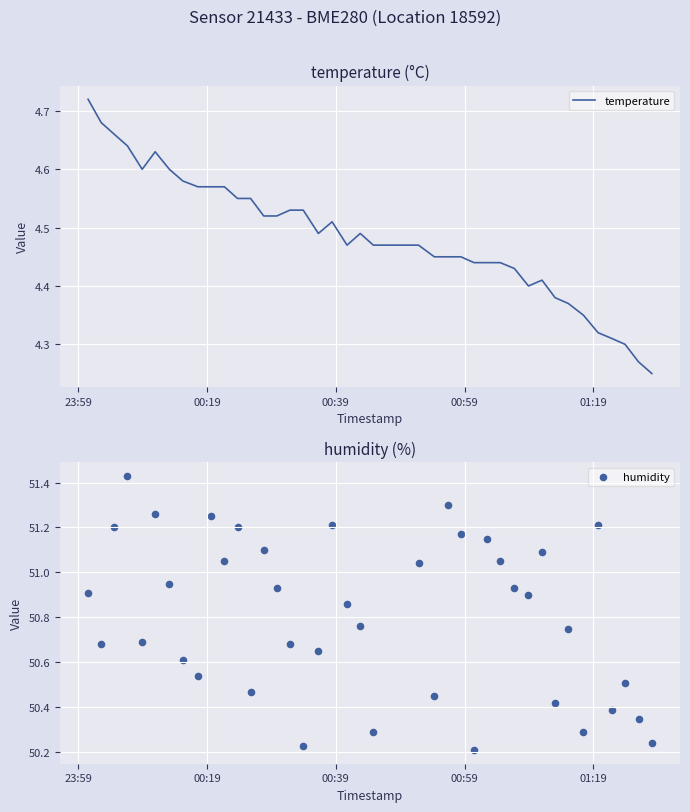

Is the value of humidity at 38 greater than the value of temperature at 23:59?

Yes